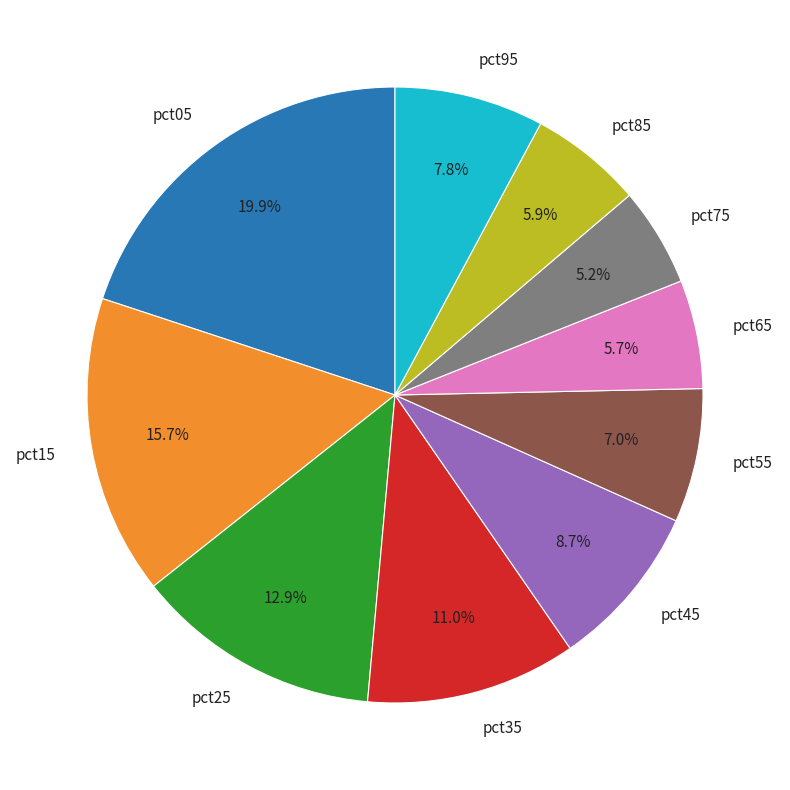

To the nearest percent, what is the difference between the largest and smallest slice percentages?

15%